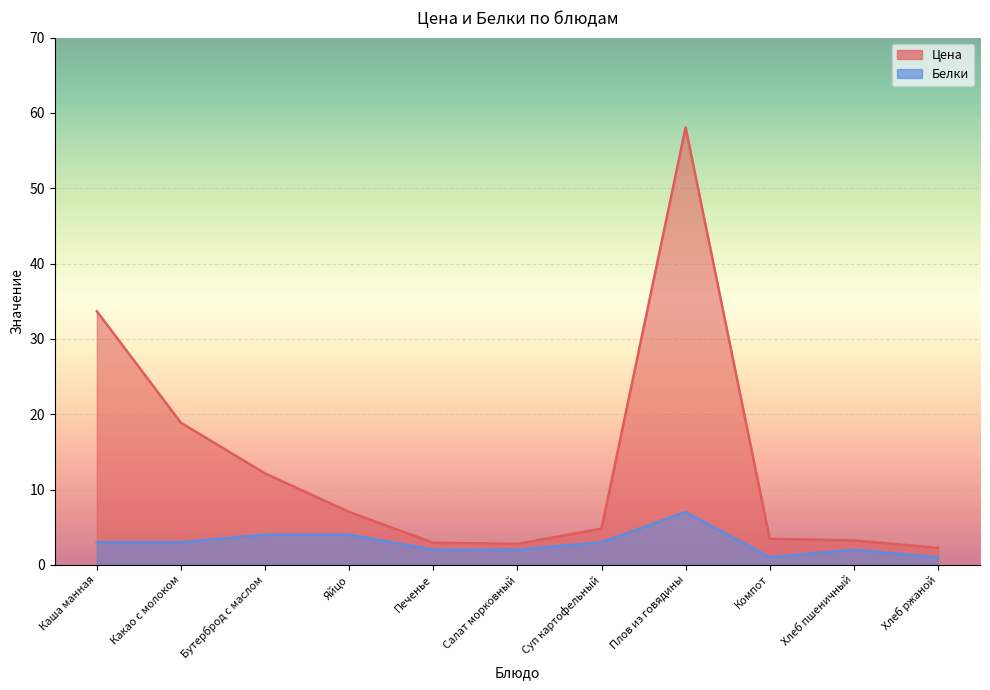

Reading left to right, extract all data points from this chart.

Цена: 33.7	18.9	12.1	7.0	2.9	2.8	4.8	58.1	3.5	3.2	2.3
Белки: 3.0	3.0	4.0	4.0	2.0	2.0	3.0	7.0	1.0	2.0	1.0